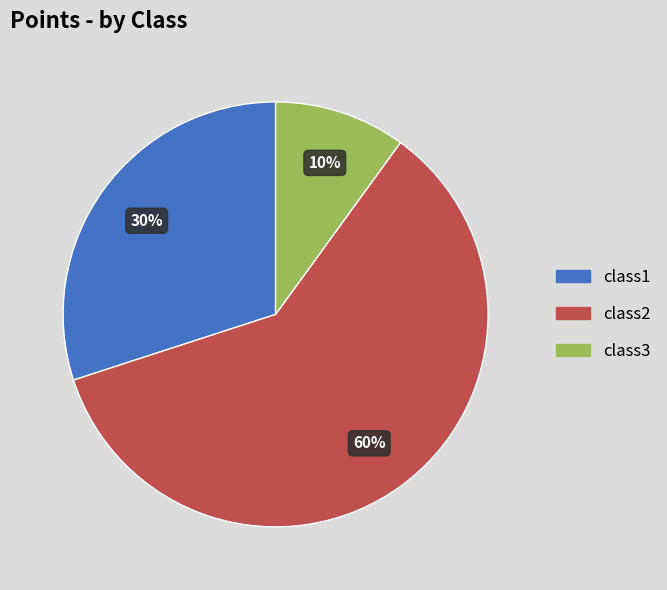

Which category has the smallest portion of the pie?

class3